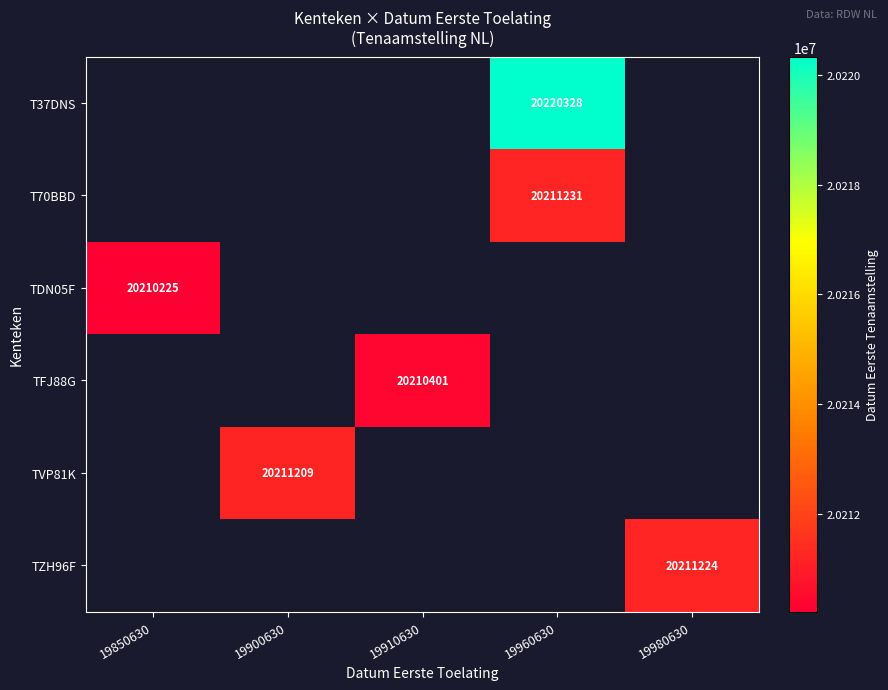

The T70BBD series shows 5333014 at 19960630. True or false?

False